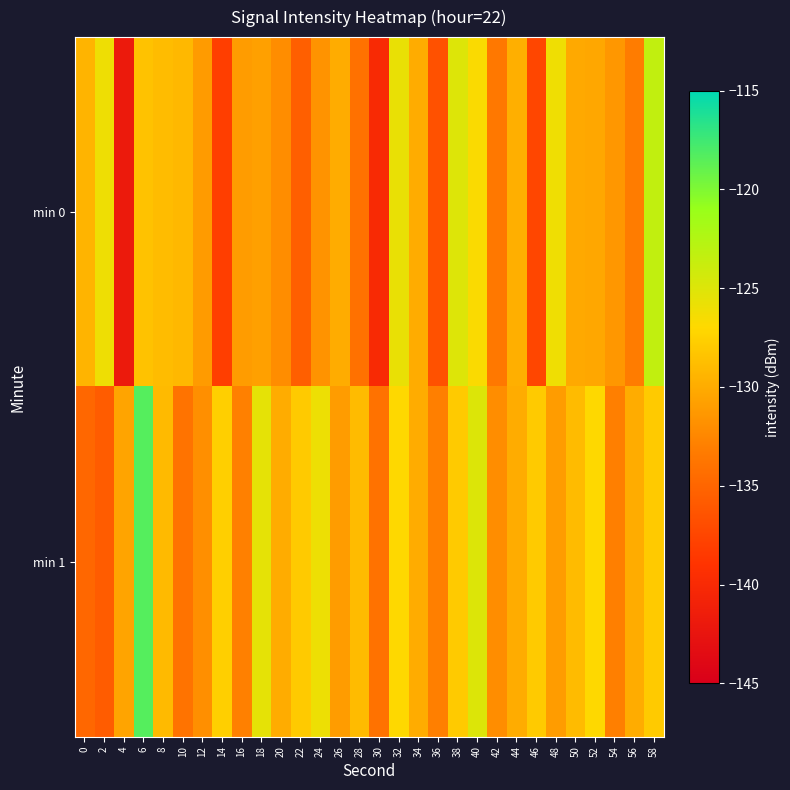

Rank the series at 40 from lowest to highest value.

min 0, min 1